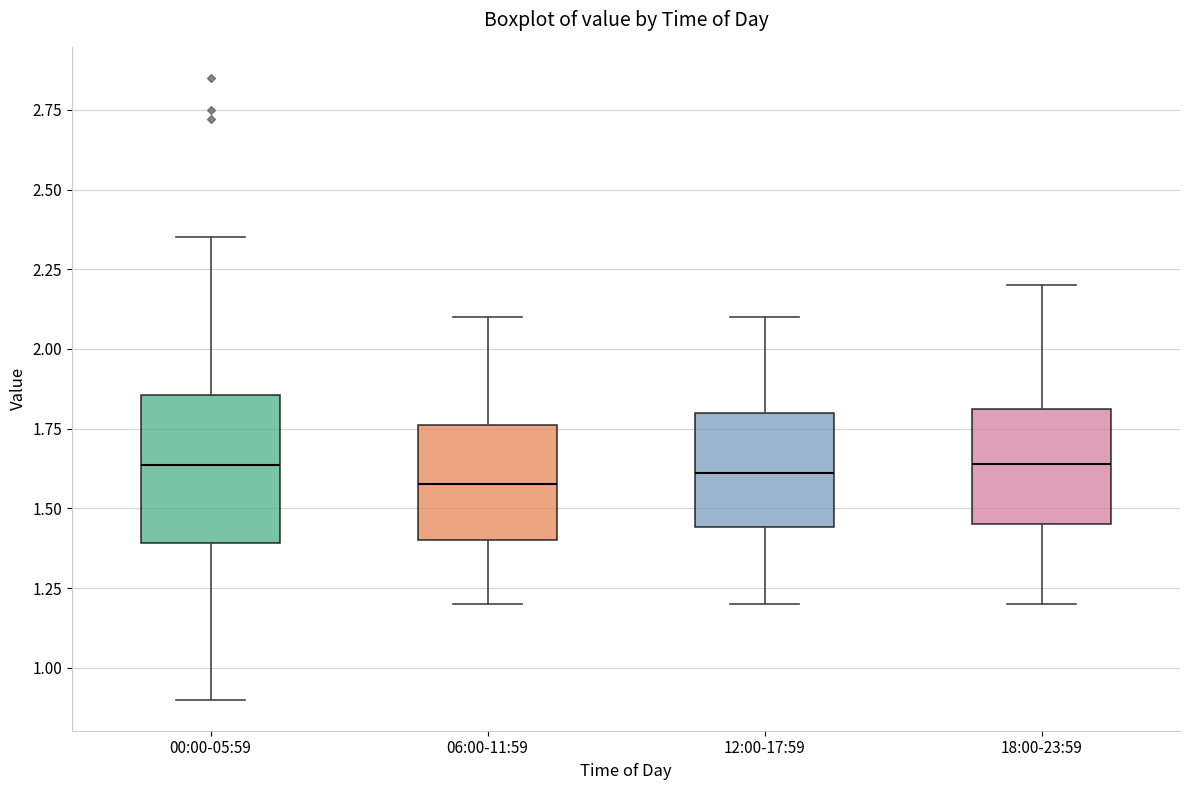

Reading left to right, transcribe this box plot: for each box, give where its median line is, the range the box spans, and where its two whiskers end, as read against the y-axis. The values are not printed on the chart, so give them approximately, as read against the axis.

00:00-05:59: median 1.65, box 1.40 to 1.85, whiskers 0.90 to 2.35
06:00-11:59: median 1.60, box 1.40 to 1.75, whiskers 1.20 to 2.10
12:00-17:59: median 1.60, box 1.45 to 1.80, whiskers 1.20 to 2.10
18:00-23:59: median 1.65, box 1.45 to 1.80, whiskers 1.20 to 2.20